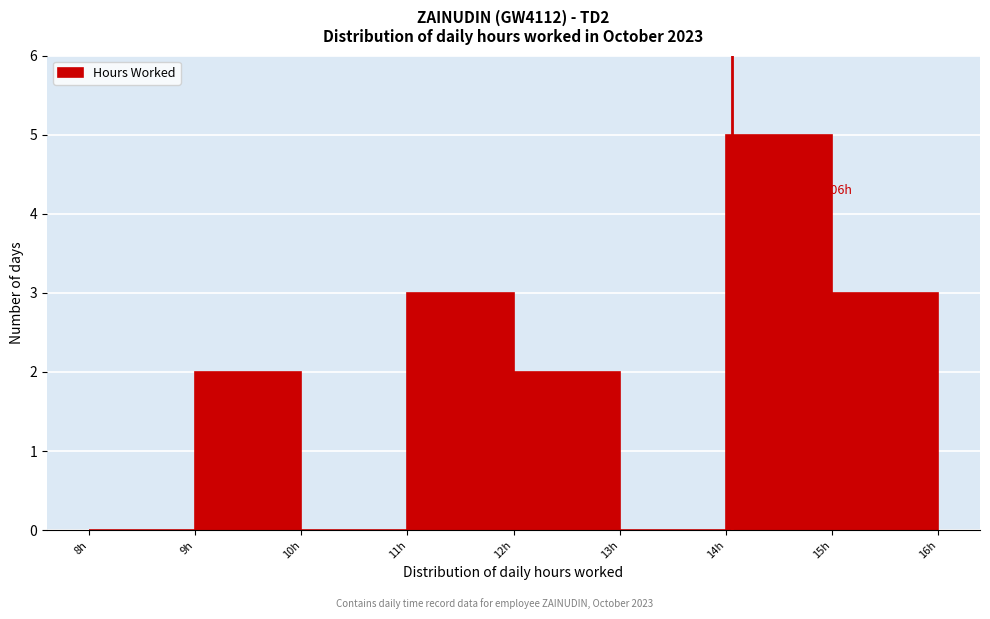

Over which range of the x-axis is the bar tallest?

14 to 15